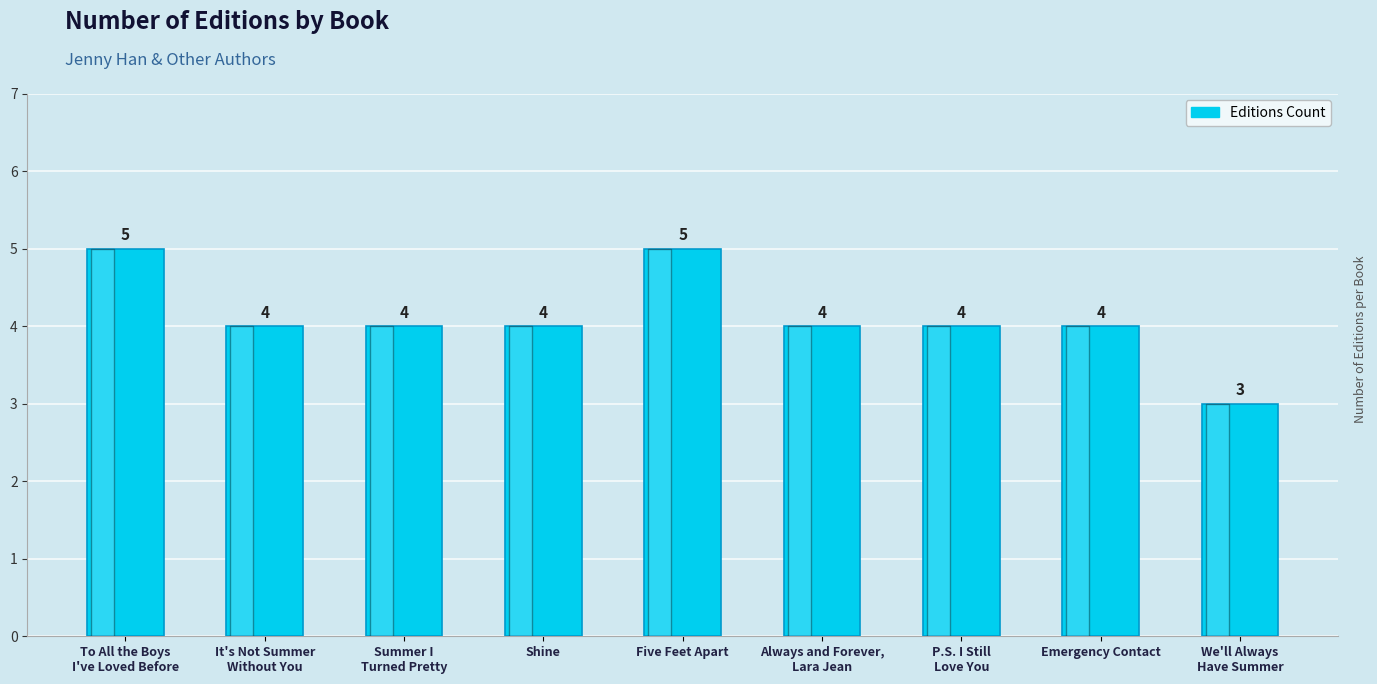

Is it true that the value at Shine is 4?

True